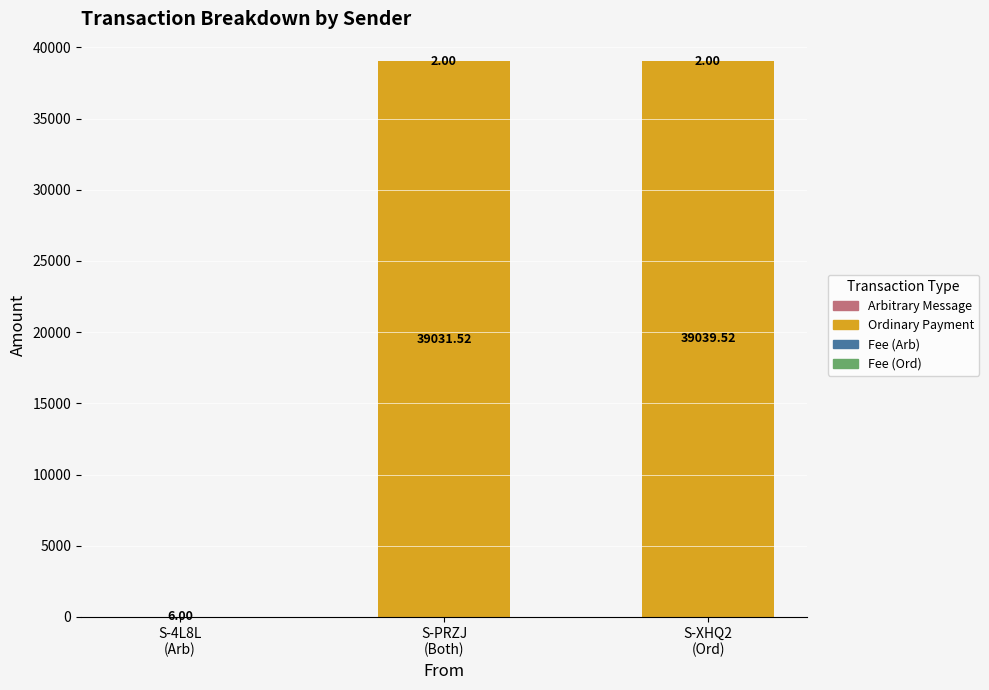

What is the sum of all Ordinary Payment values?

78071.0